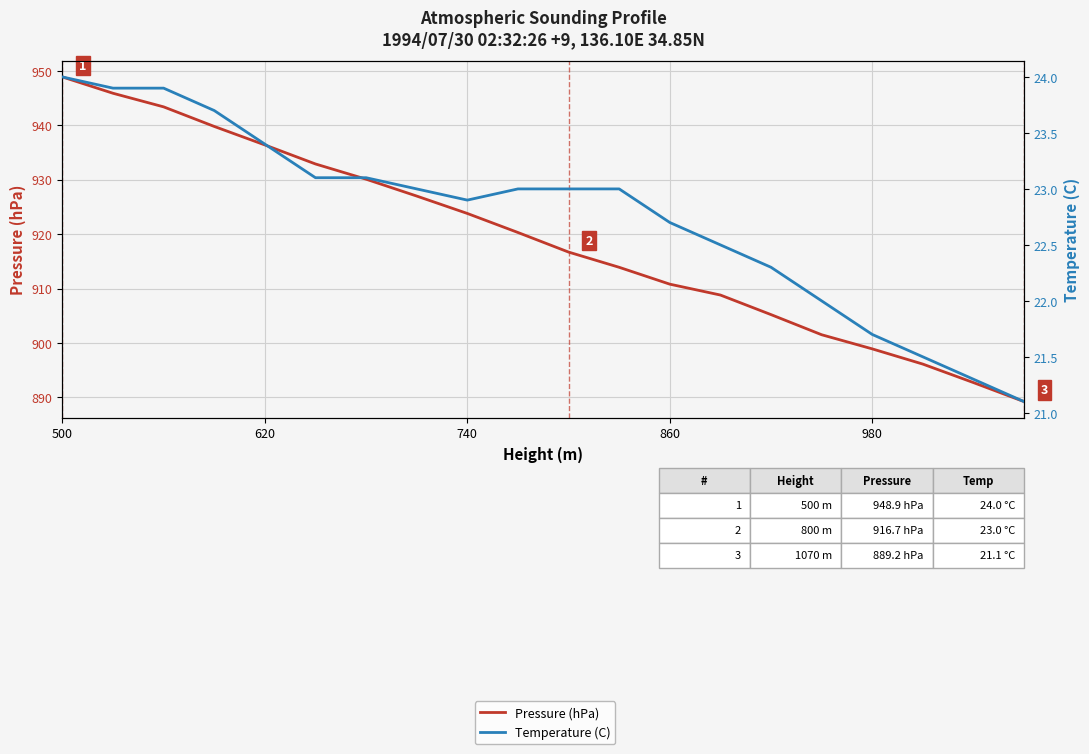

The value of Pressure (hPa) at 980 is 898.9. True or false?

True